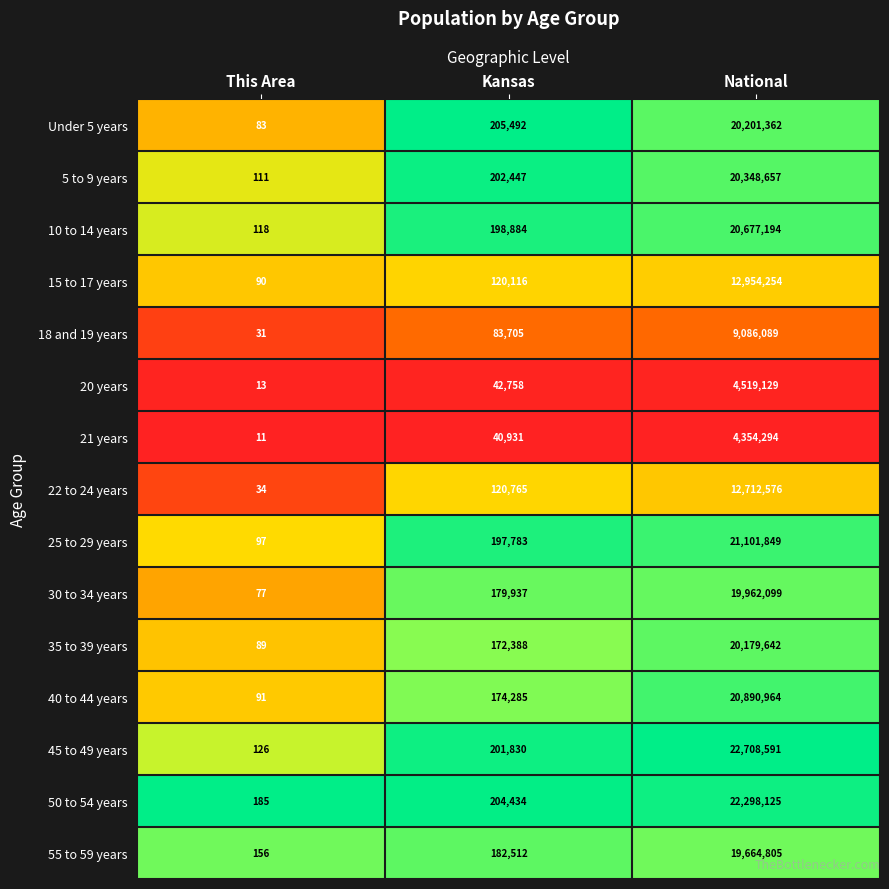

What is the total value across all series at National?

251659630